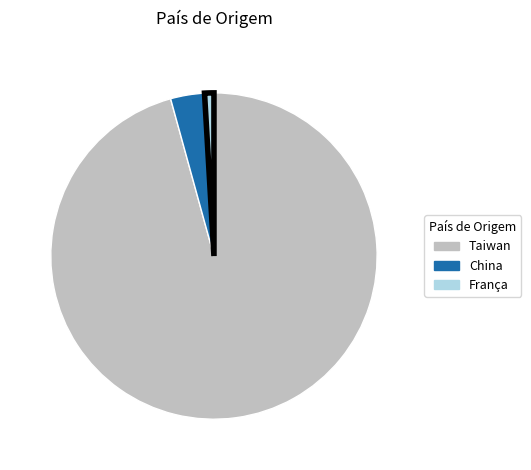

Between China and Taiwan, which is larger?

Taiwan